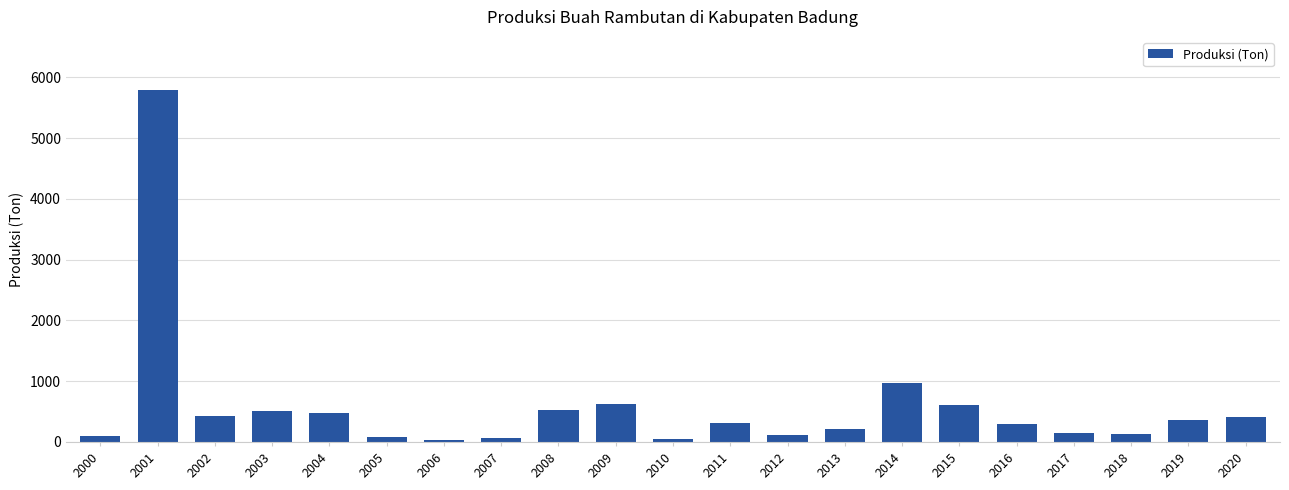

Count the number of data series in this chart.

1